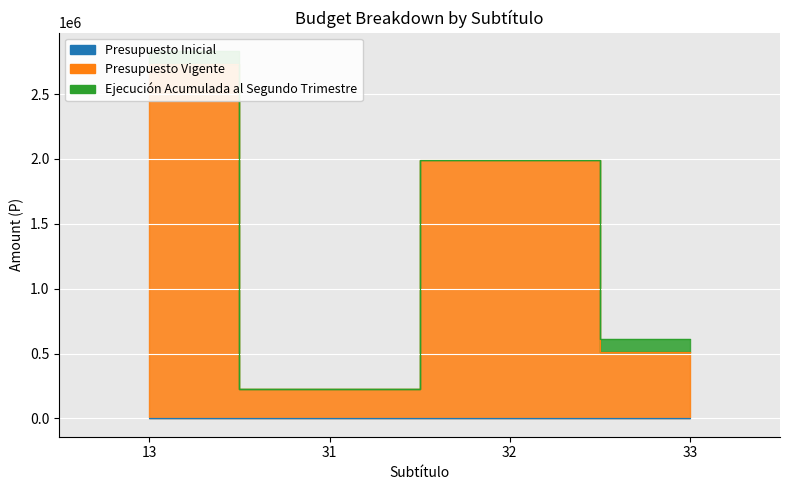

Rank the series by their maximum value, from lowest to highest.

Presupuesto Inicial, Ejecución Acumulada al Segundo Trimestre, Presupuesto Vigente